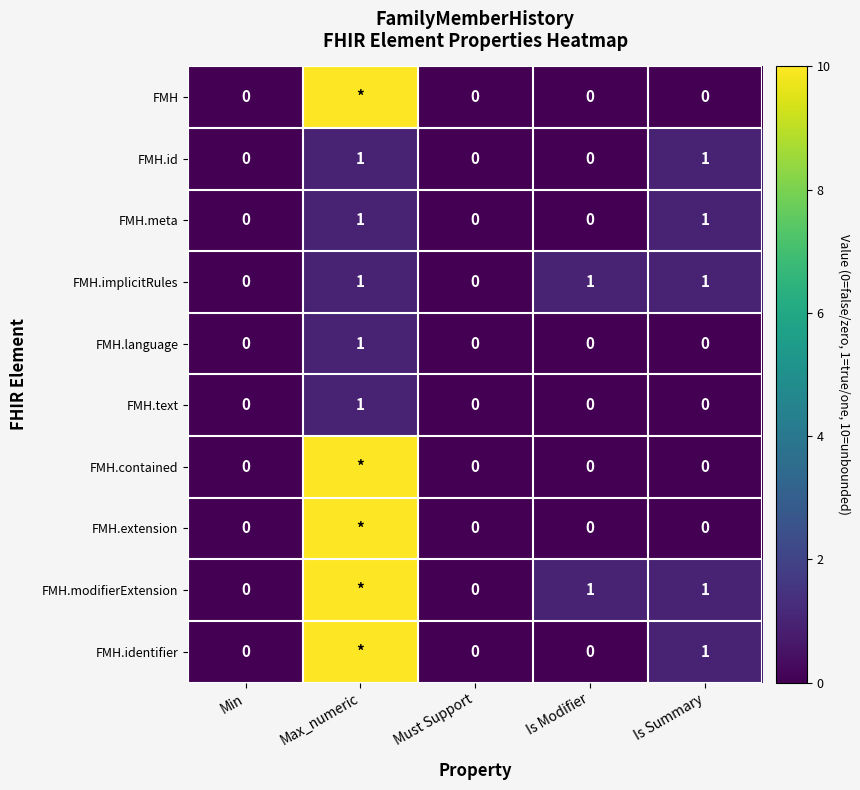

What is the total value across all series at Is Modifier?

2